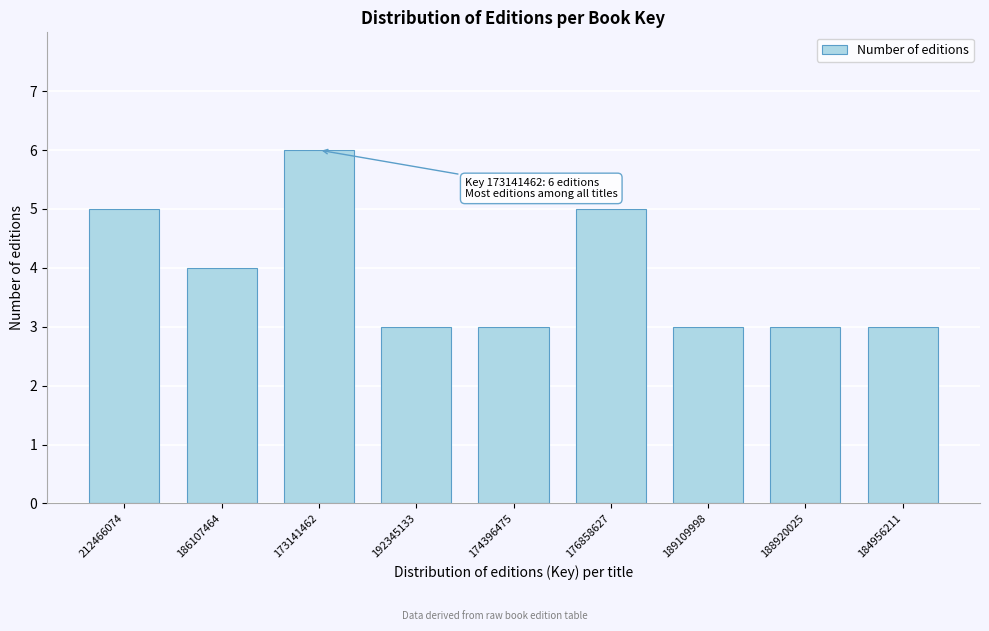

Reading right to left, what are all the values shown in this chart?

184956211=3	188920025=3	189109998=3	176858627=5	174396475=3	192345133=3	173141462=6	186107464=4	212466074=5